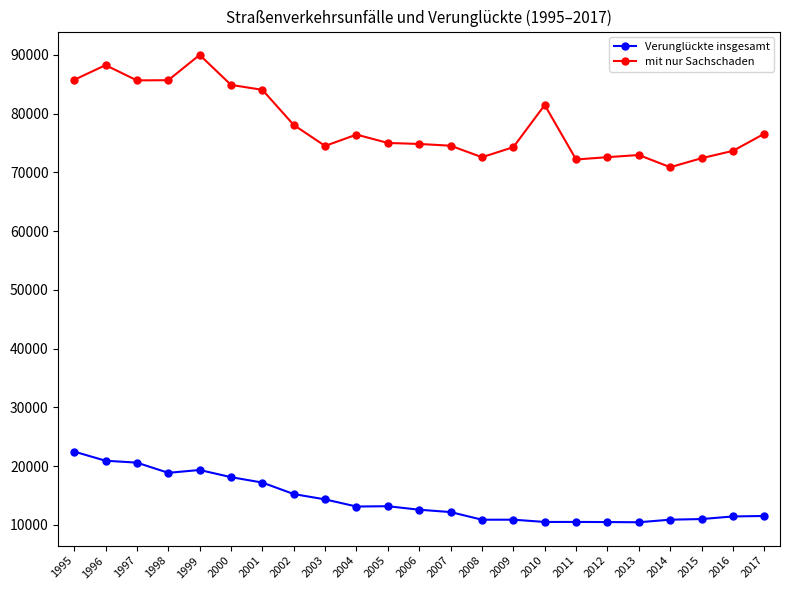

The value of Verunglückte insgesamt at 2002 is 22612. True or false?

False